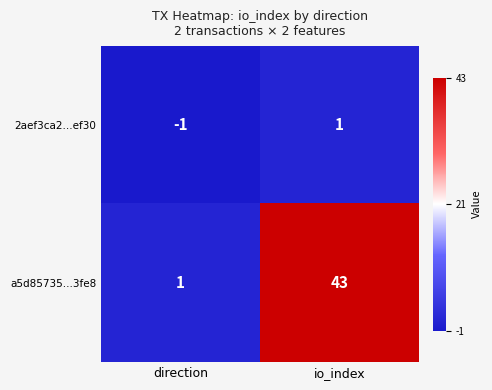

Which series has the largest total across all categories?

a5d85735...3fe8